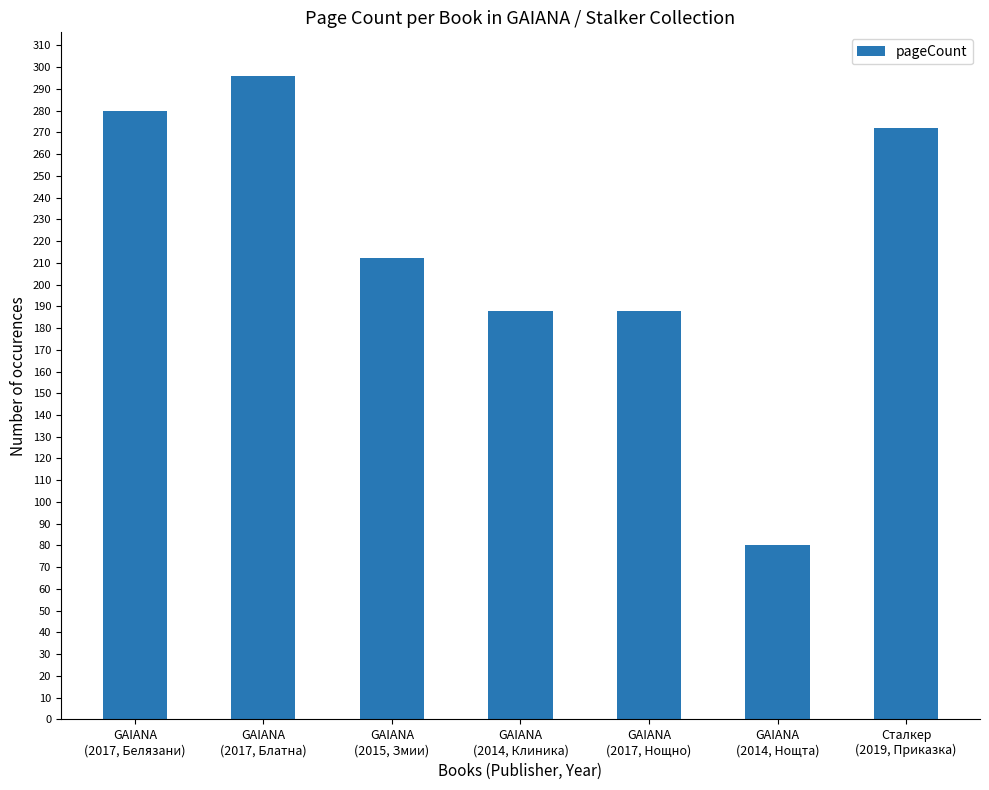

What is the value of the 5th bar from the left?

188